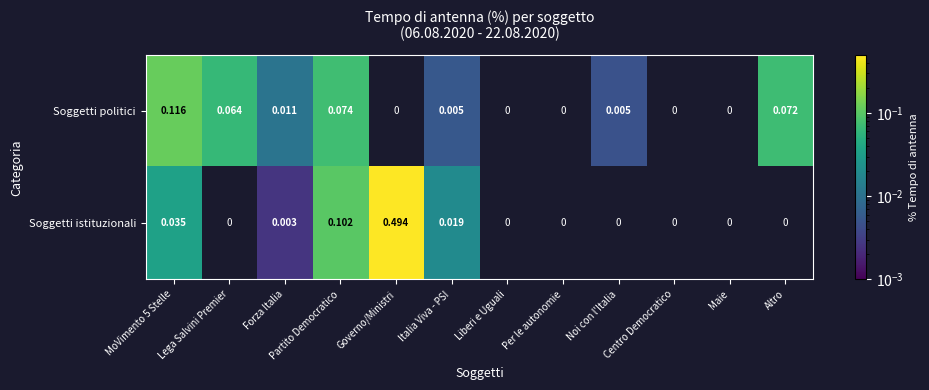

Rank the series at Italia Viva - PSI from highest to lowest value.

Soggetti istituzionali, Soggetti politici